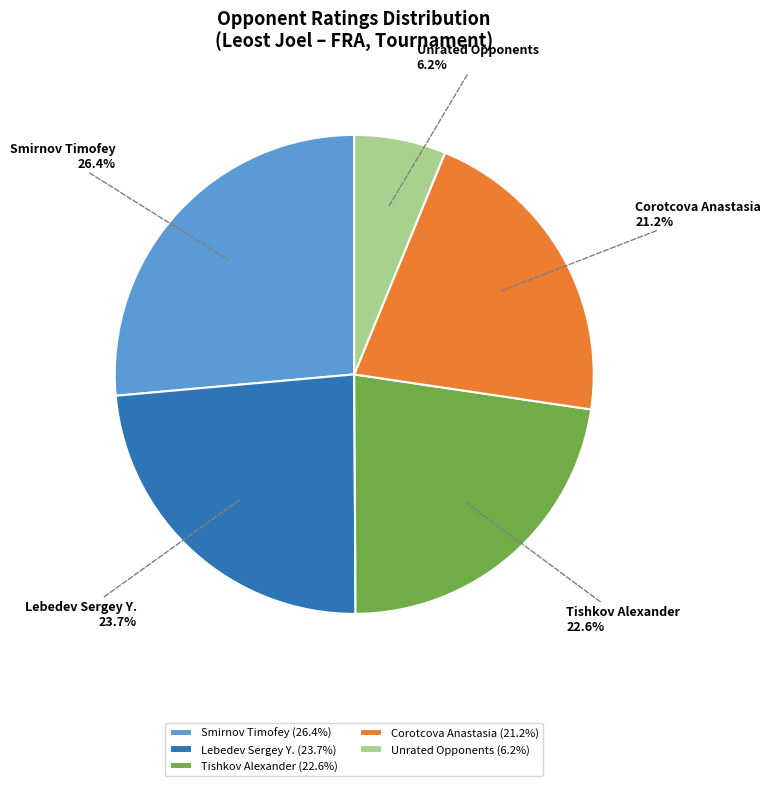

What percentage is the Smirnov Timofey slice, to the nearest percent?

26%